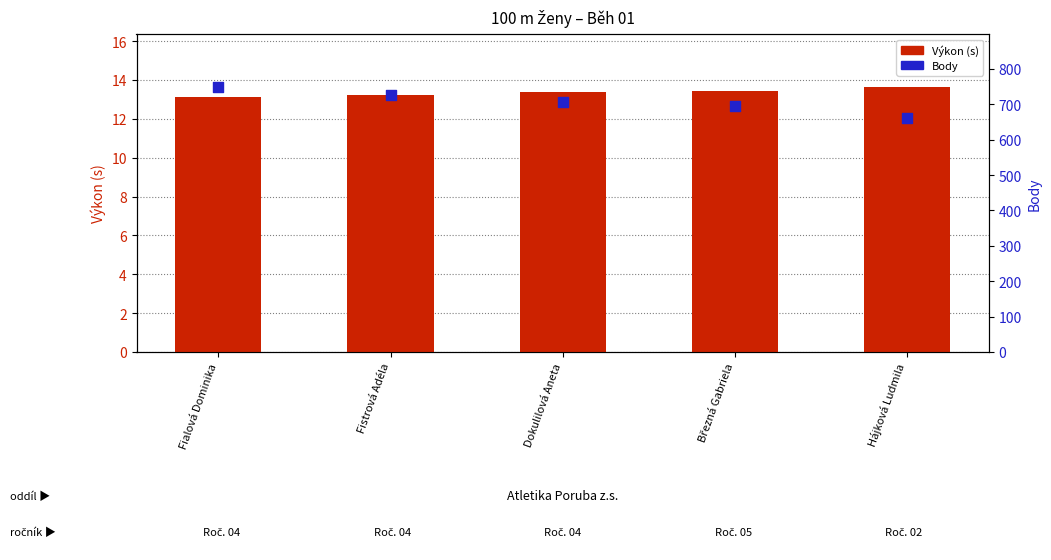

What are all the series names shown in the legend?

Výkon, Body